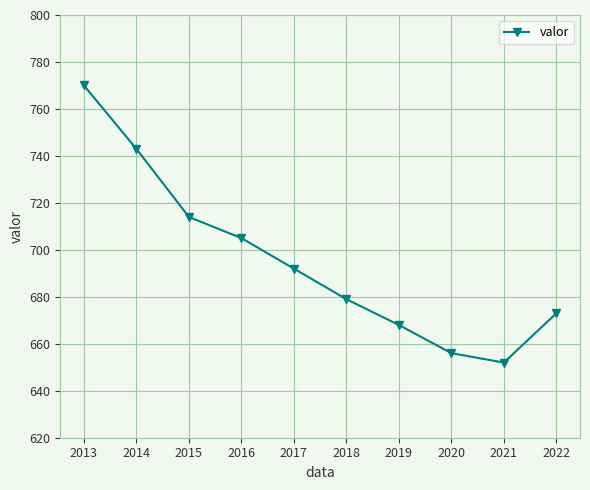

What is the difference between the second highest and second lowest values?

87